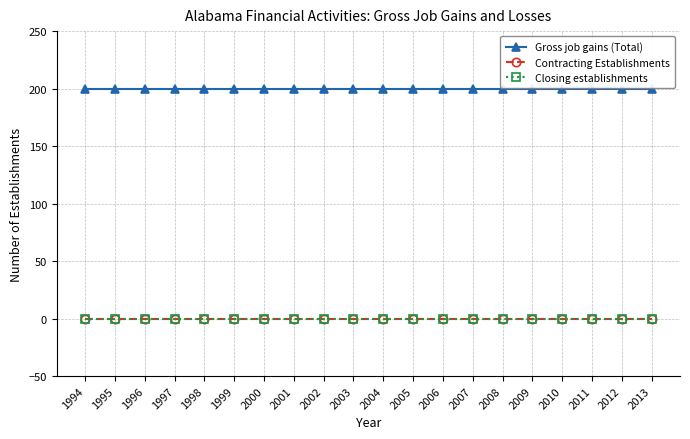

Is this an area chart (filled region under the line)?

No